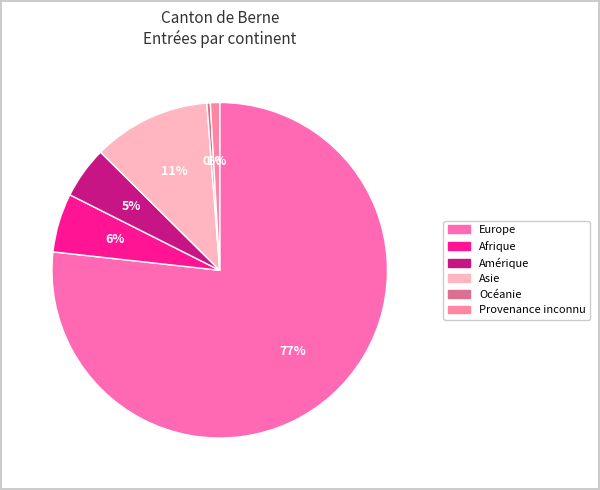

Is it true that Asie is 3% of the pie?

False